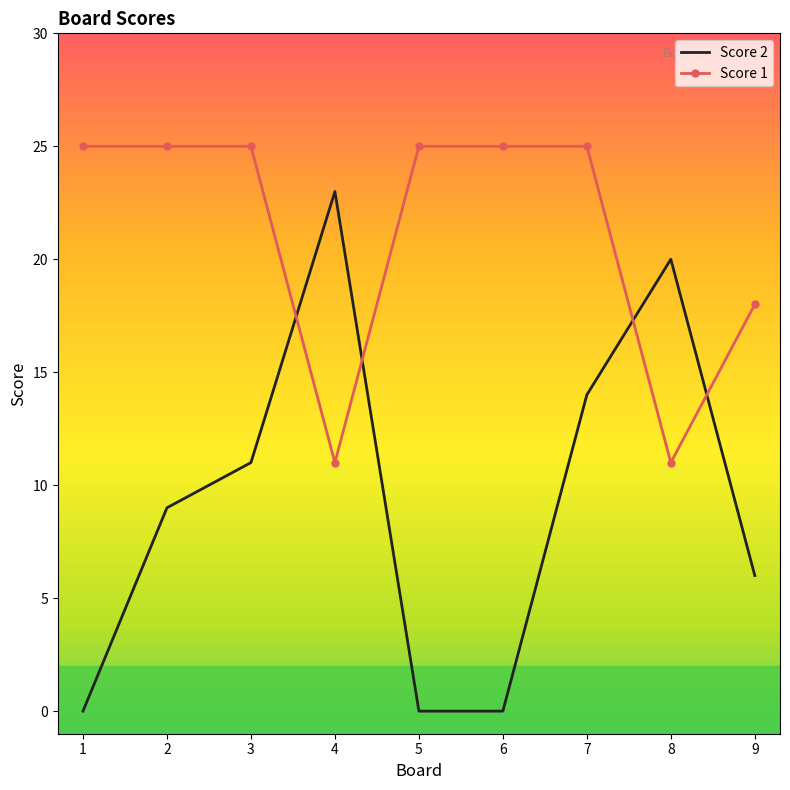

At which category does Score 2 reach its first local peak?

4